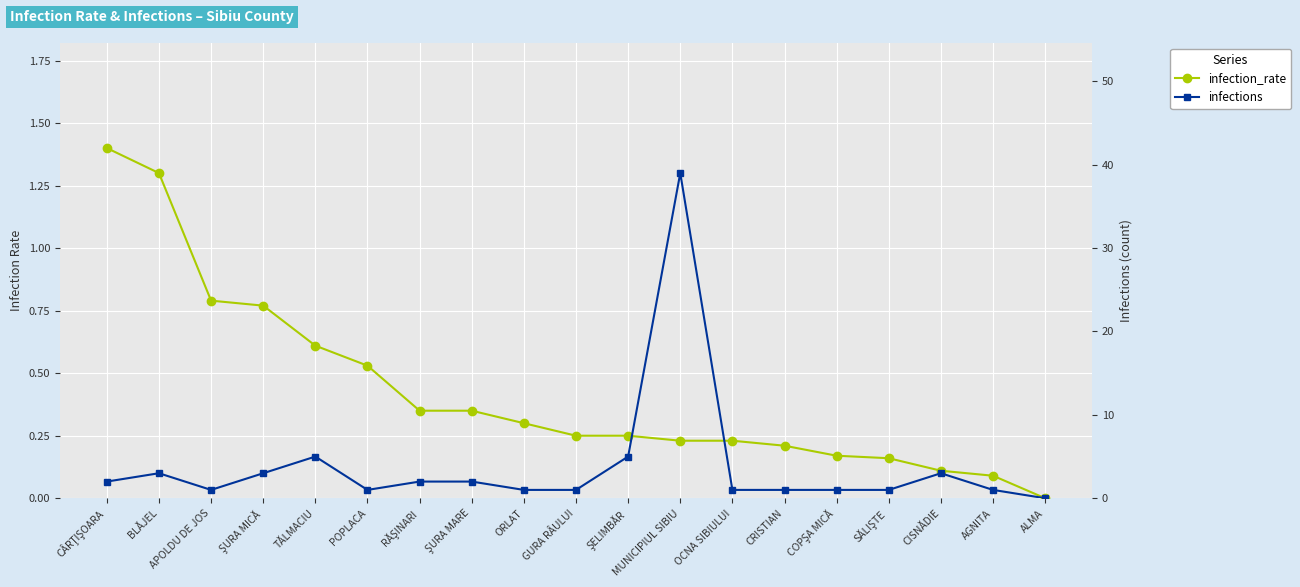

At APOLDU DE JOS, list the series in order from smallest to largest.

infection_rate, infections